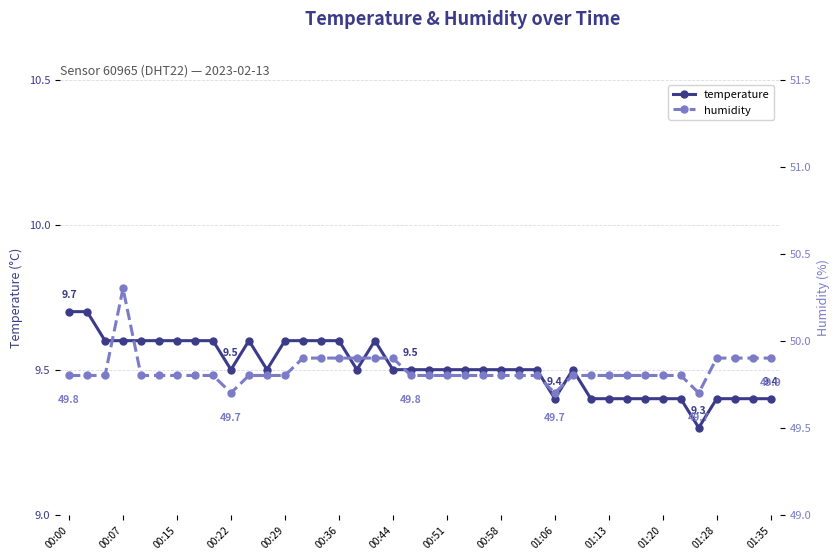

What is the sum of all temperature values?

380.4